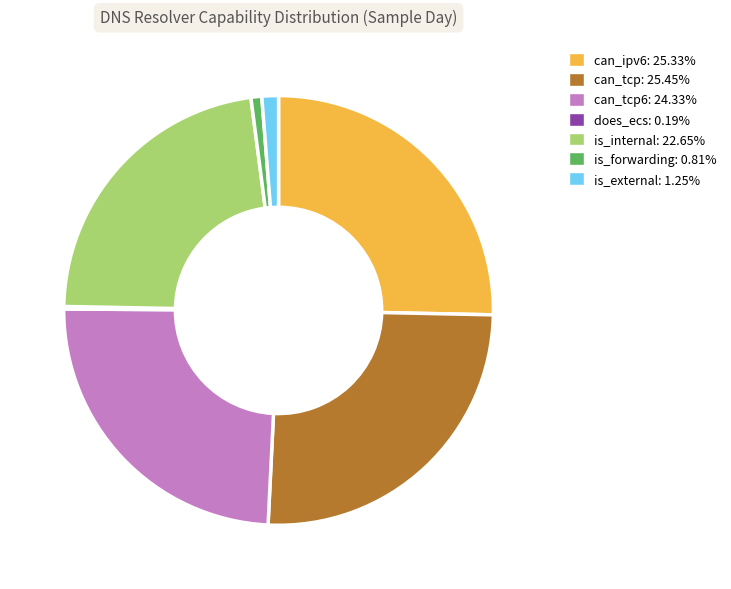

Does any single category account for the majority?

No